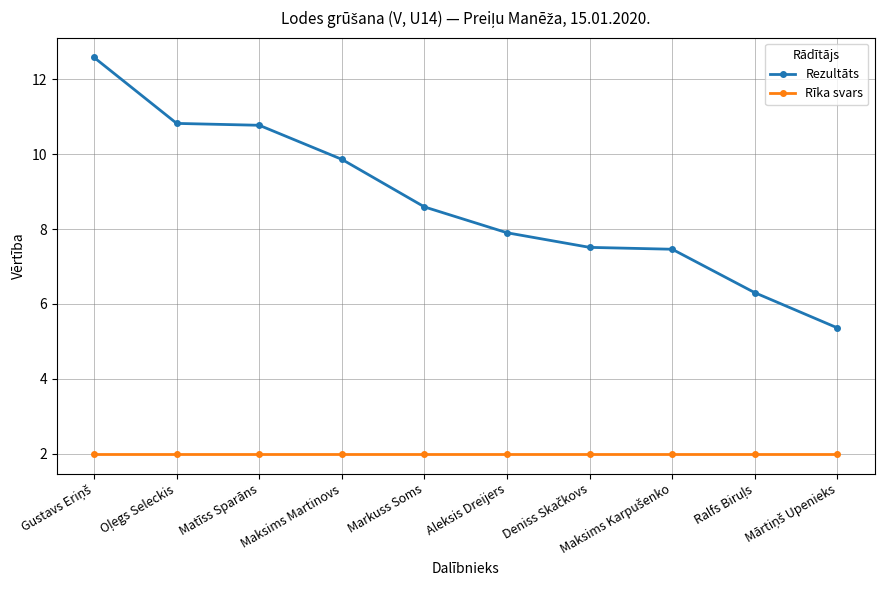

At how many categories does at least one series exceed 2?

10